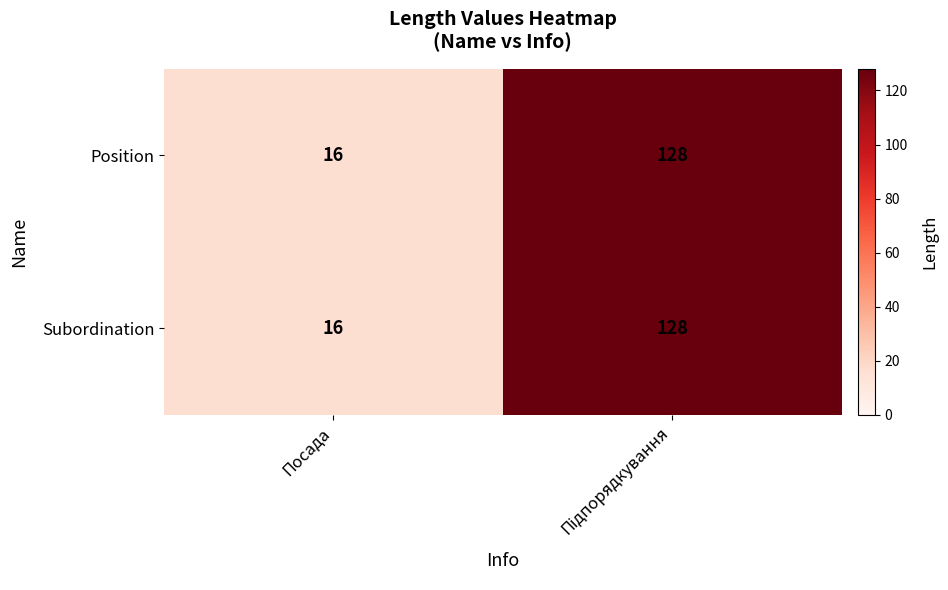

What is the average value of the Subordination series?

72